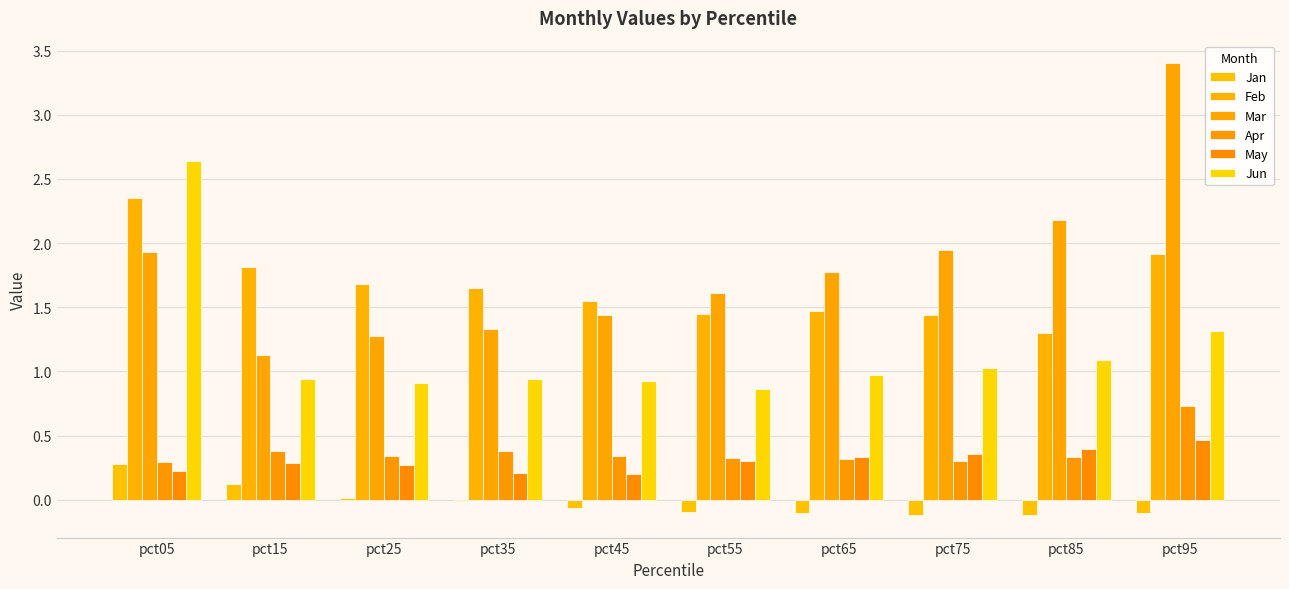

Reading right to left, transcribe all the data shown in this chart.

Jan: pct95=-0.1	pct85=-0.1	pct75=-0.1	pct65=-0.1	pct55=-0.1	pct45=-0.1	pct35=-0.0	pct25=0.0	pct15=0.1	pct05=0.3
Feb: pct95=1.9	pct85=1.3	pct75=1.4	pct65=1.5	pct55=1.4	pct45=1.6	pct35=1.6	pct25=1.7	pct15=1.8	pct05=2.4
Mar: pct95=3.4	pct85=2.2	pct75=1.9	pct65=1.8	pct55=1.6	pct45=1.4	pct35=1.3	pct25=1.3	pct15=1.1	pct05=1.9
Apr: pct95=0.7	pct85=0.3	pct75=0.3	pct65=0.3	pct55=0.3	pct45=0.3	pct35=0.4	pct25=0.3	pct15=0.4	pct05=0.3
May: pct95=0.5	pct85=0.4	pct75=0.4	pct65=0.3	pct55=0.3	pct45=0.2	pct35=0.2	pct25=0.3	pct15=0.3	pct05=0.2
Jun: pct95=1.3	pct85=1.1	pct75=1.0	pct65=1.0	pct55=0.9	pct45=0.9	pct35=0.9	pct25=0.9	pct15=0.9	pct05=2.6